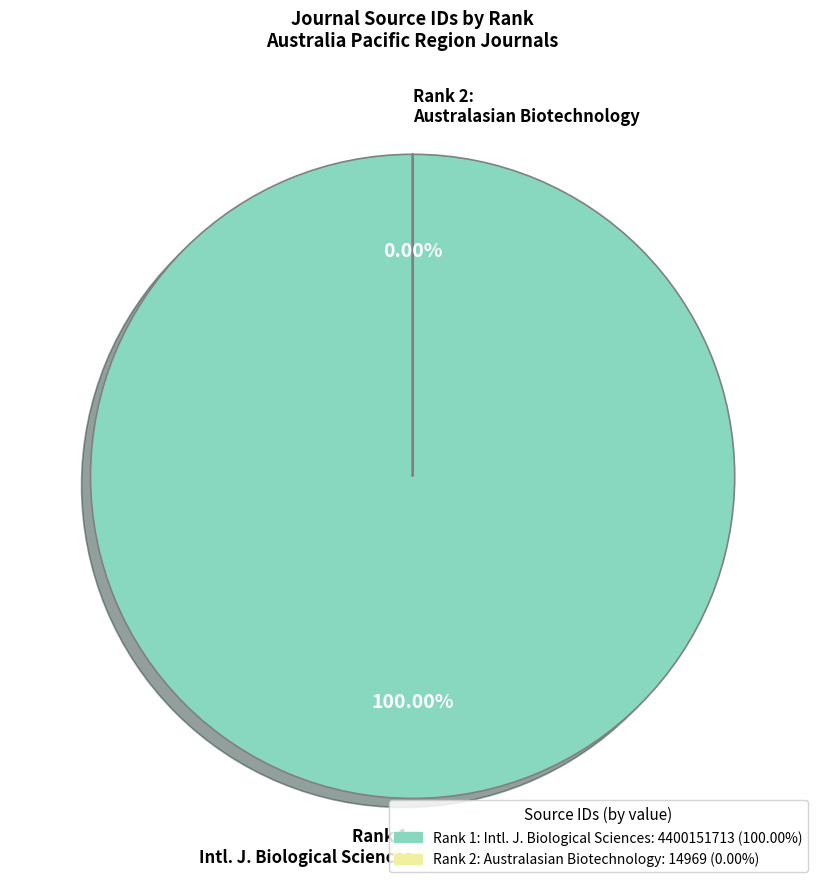

What is the change in value from International Journal of Biological Sciences (Rank 1) to Australasian Biotechnology (Rank 2)?

-4400136744